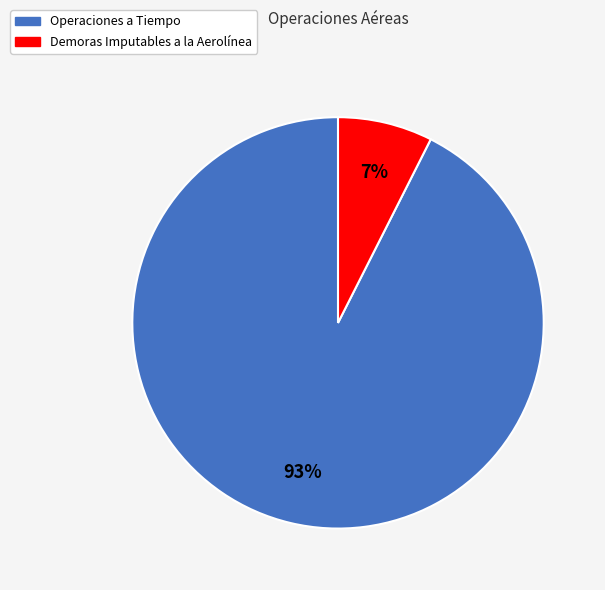

Which category has the biggest portion of the pie?

Operaciones a Tiempo